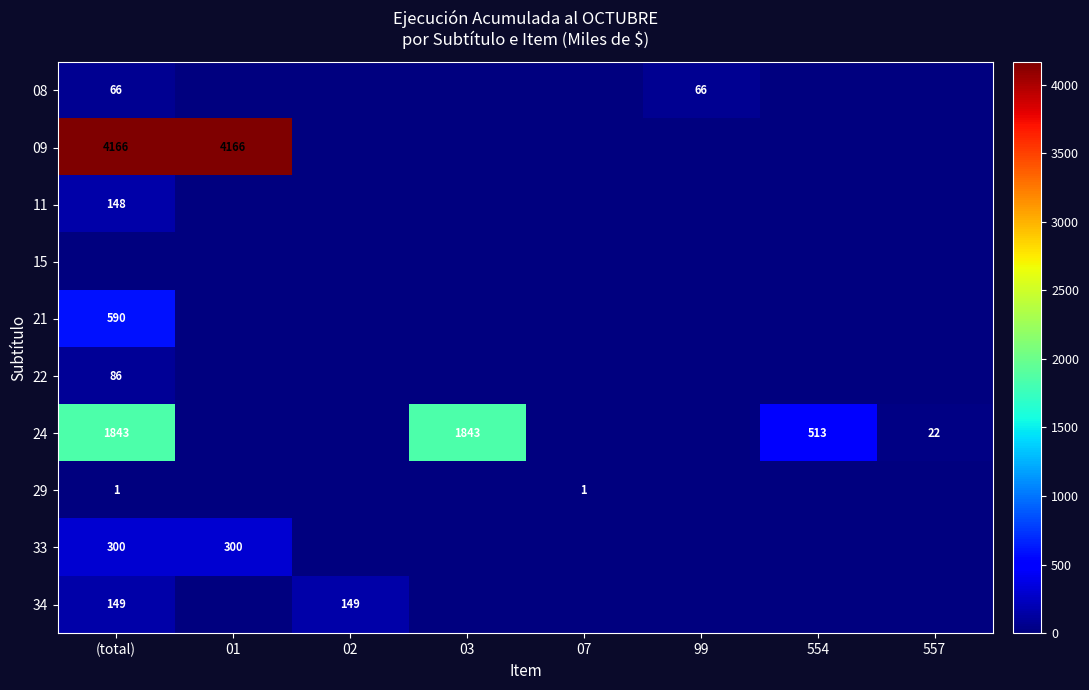

Which has a higher value, 557 or 07?

557